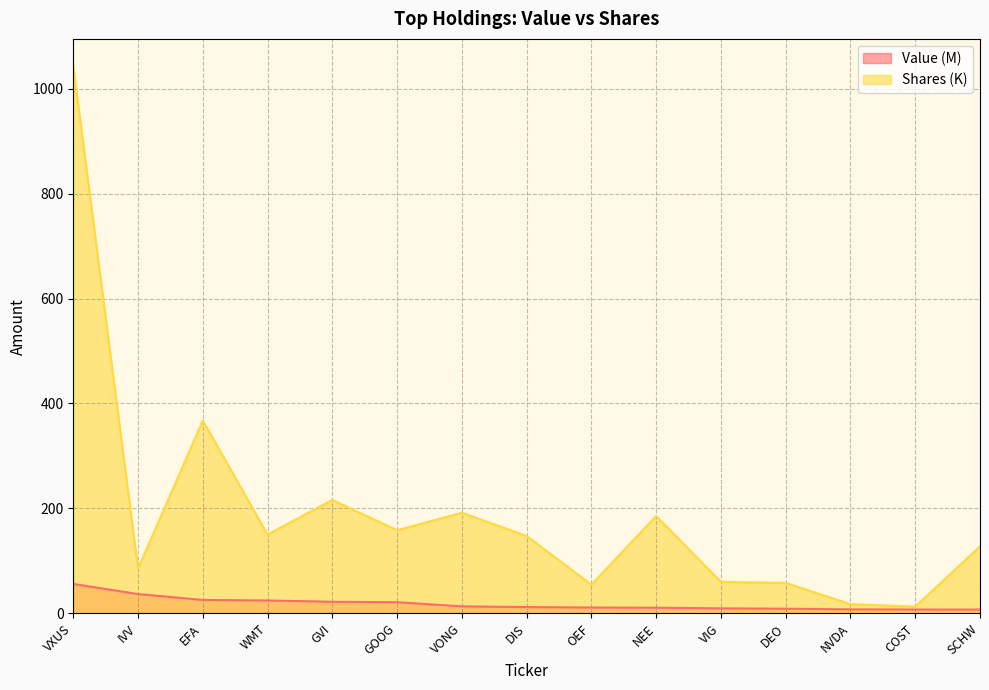

Which series changed the most between VXUS and DIS?

Shares (K)